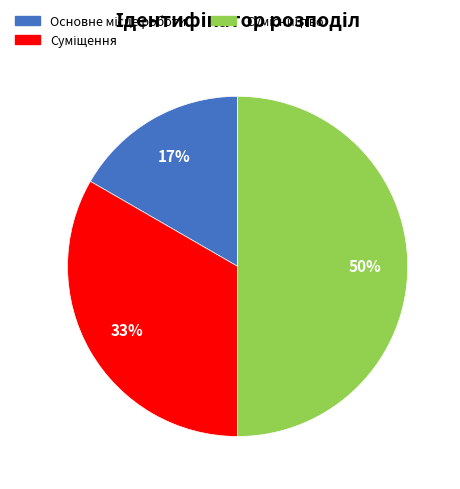

To the nearest percent, what is the difference between the largest and smallest slice percentages?

33%